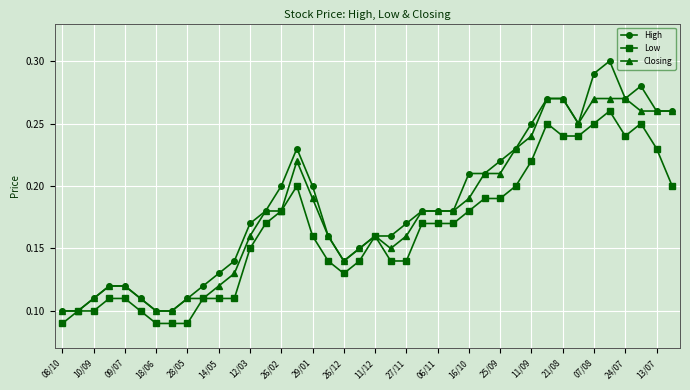

Which series has the widest spread of values?

High